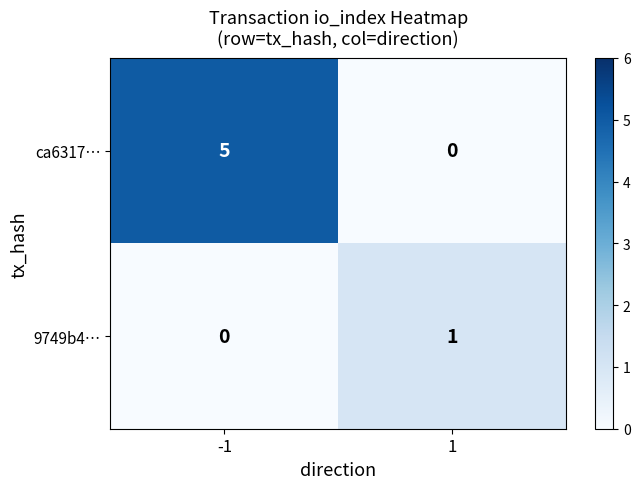

What is the highest value of the ca6317… series?

5